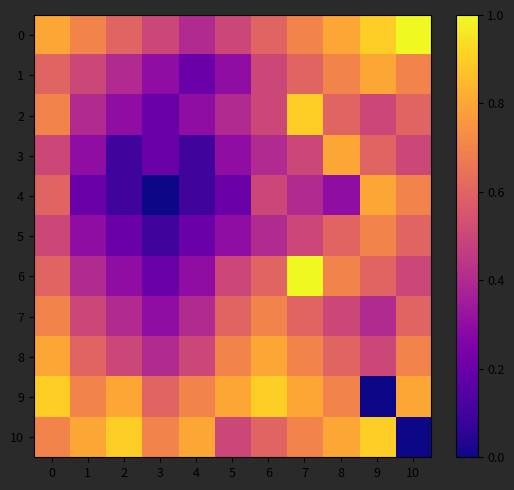

List the series in order of their peak value, highest first.

row_0, row_6, row_2, row_9, row_10, row_1, row_3, row_4, row_8, row_5, row_7